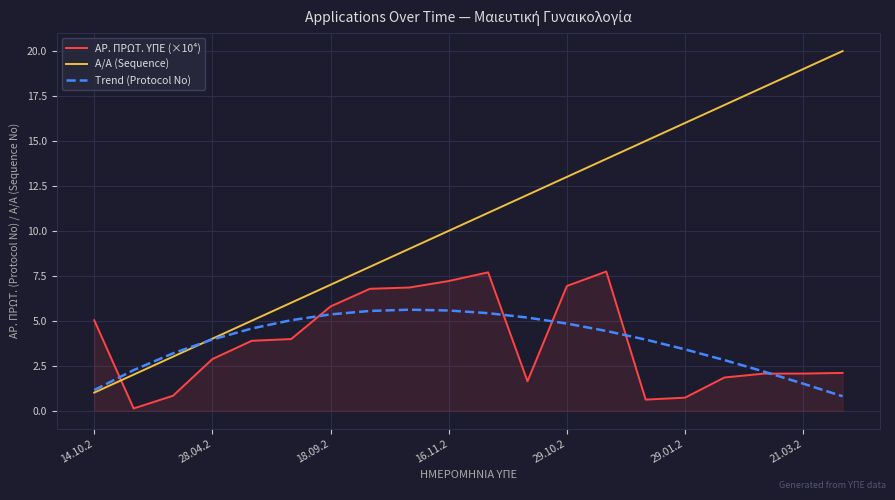

List the series in order of their peak value, lowest first.

Trend (Protocol No), ΑΡ. ΠΡΩΤ. ΥΠΕ (×10⁴), Α/Α (Sequence)